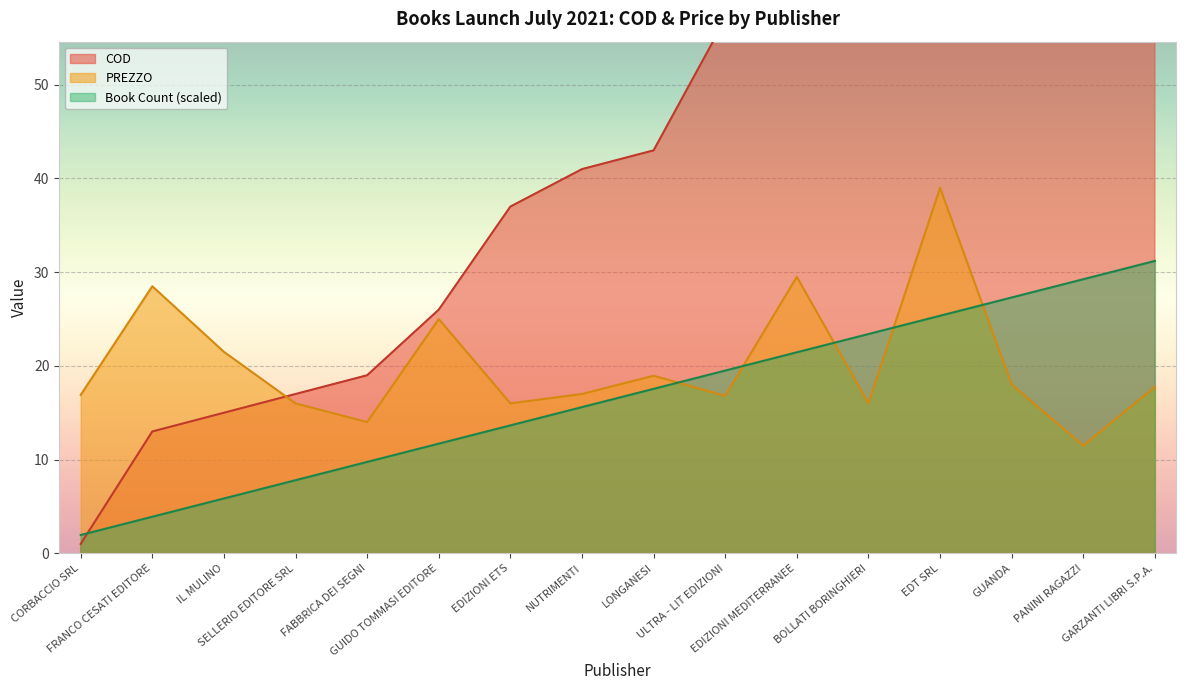

Which series ends up on top after the final intersection of Book Count (scaled) and PREZZO?

Book Count (scaled)